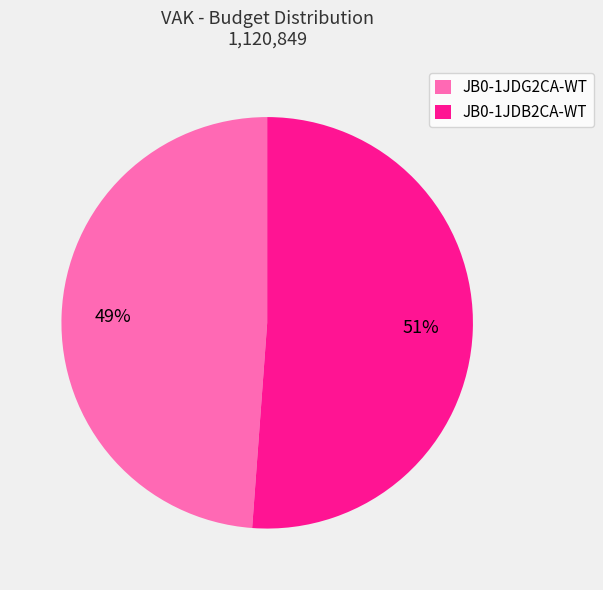

Combined, do JB0-1JDB2CA-WT and JB0-1JDG2CA-WT account for over 50%?

Yes